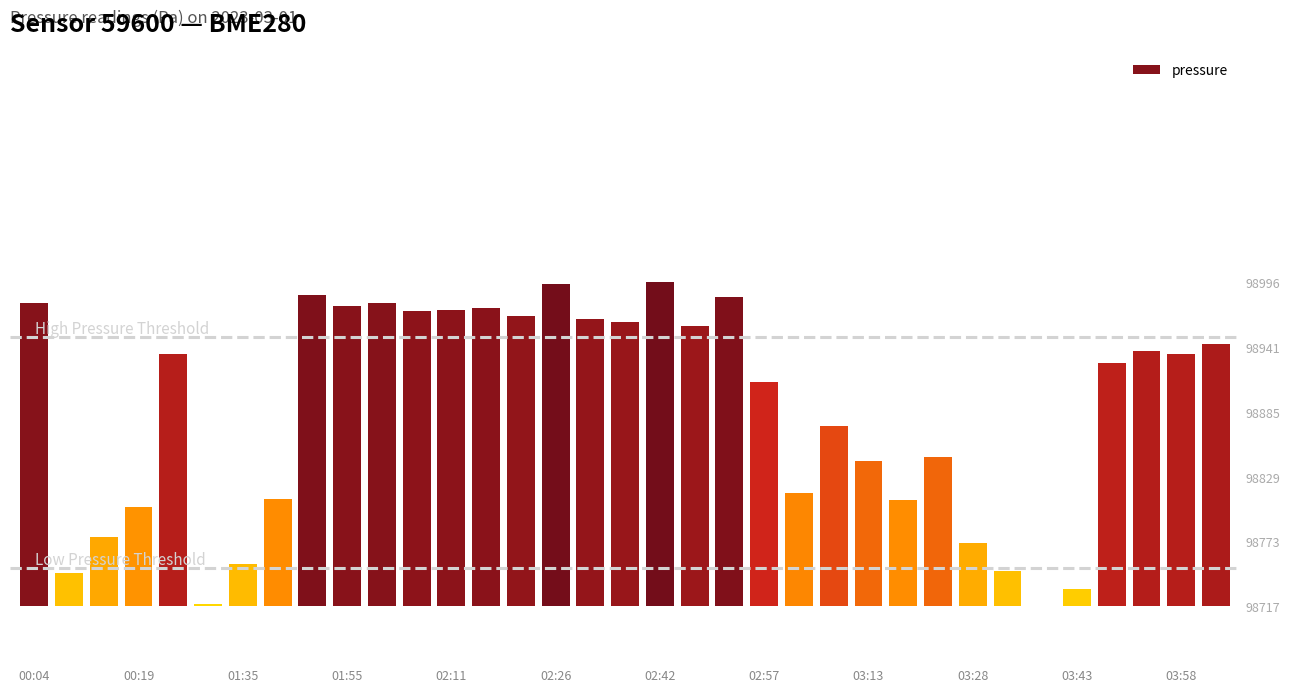

What position from the left is 26?

27